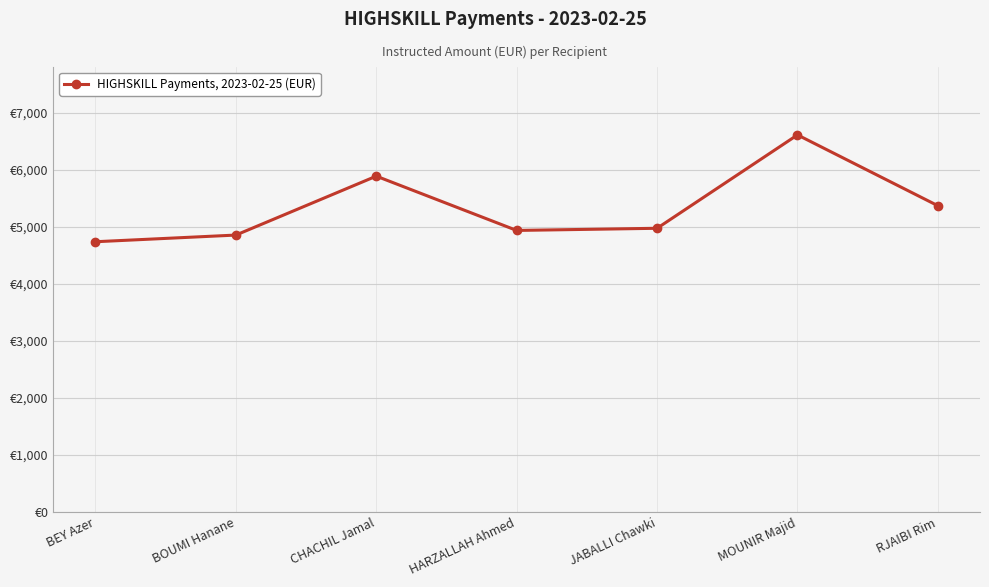

What is the label of the 7th point from the right?

BEY Azer